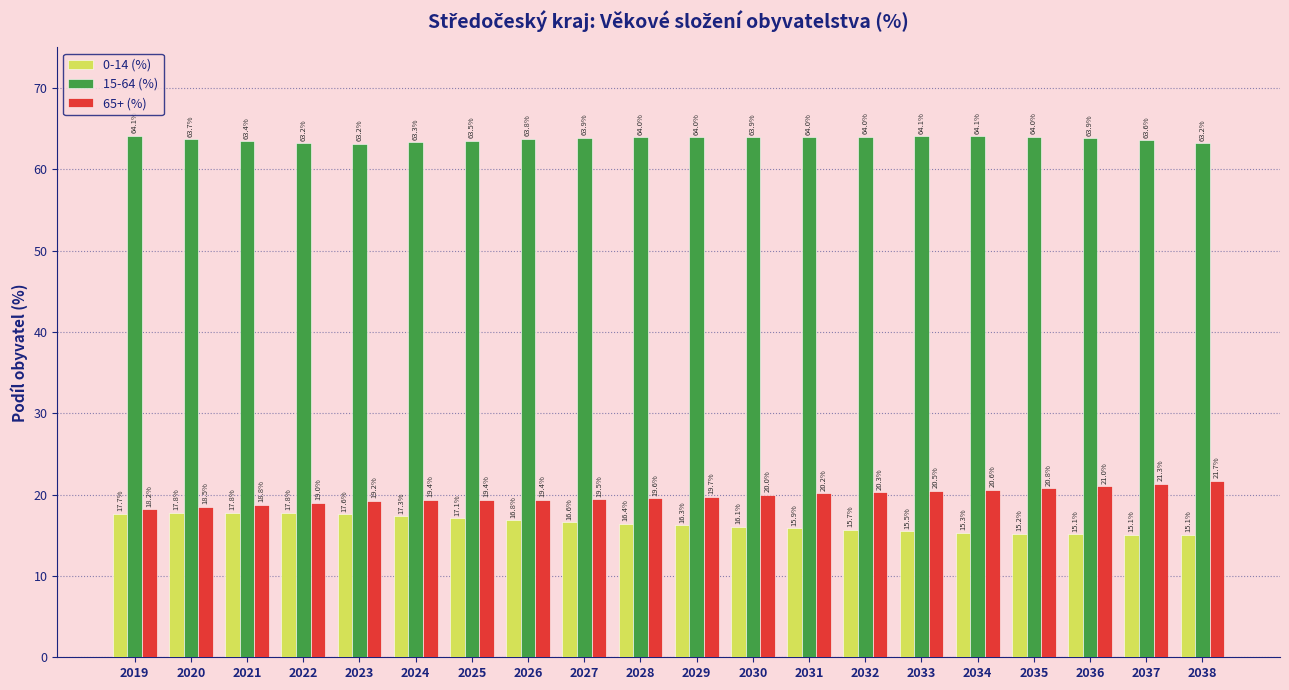

True or false: 0-14 (%) has a value of 16.4 at 2028.

True